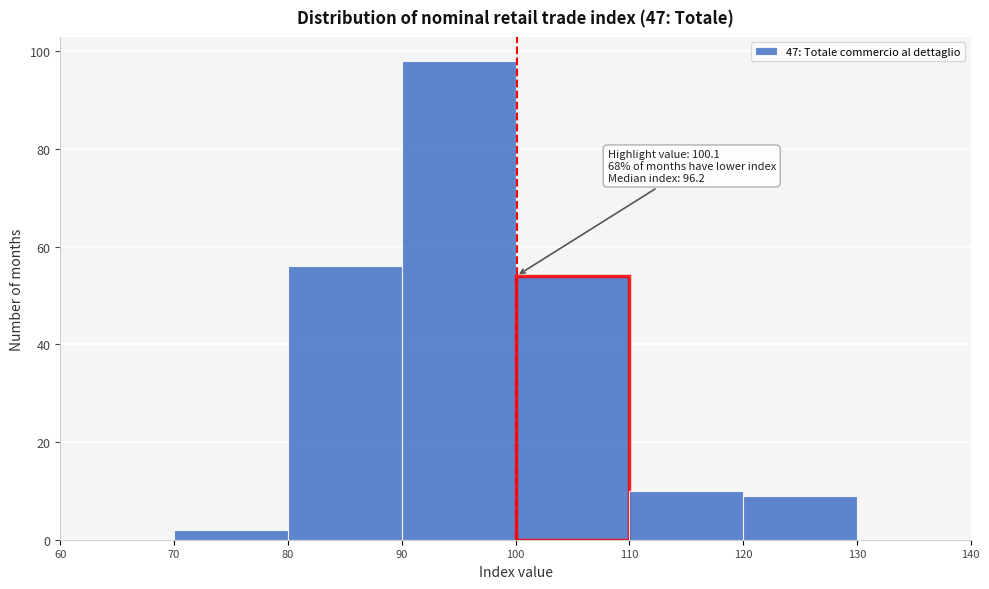

Over which range of the x-axis is the bar tallest?

90 to 100